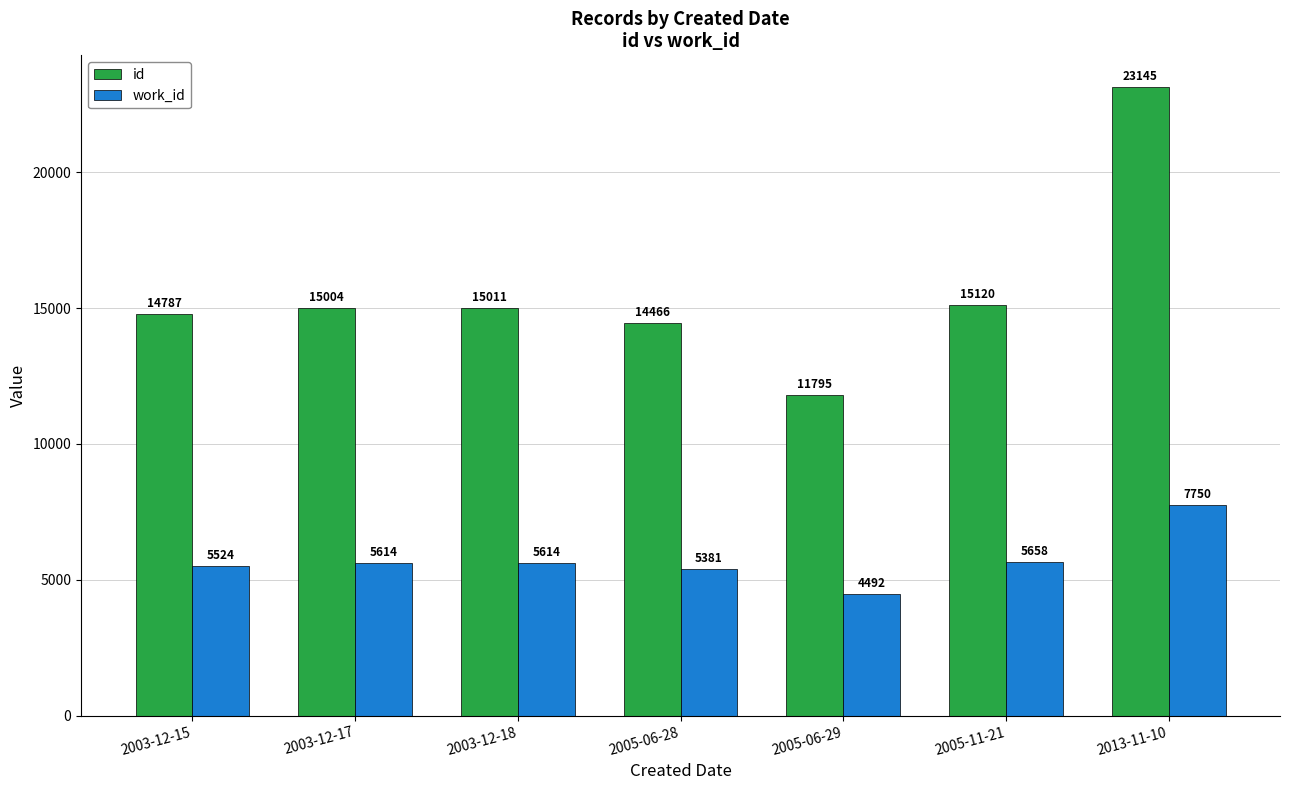

Is the value of id at 2003-12-17 greater than the value of work_id at 2003-12-17?

Yes